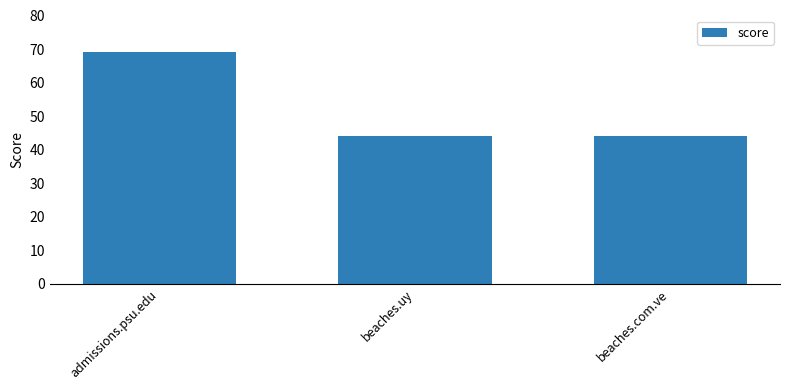

Which has a higher value, admissions.psu.edu or beaches.com.ve?

admissions.psu.edu